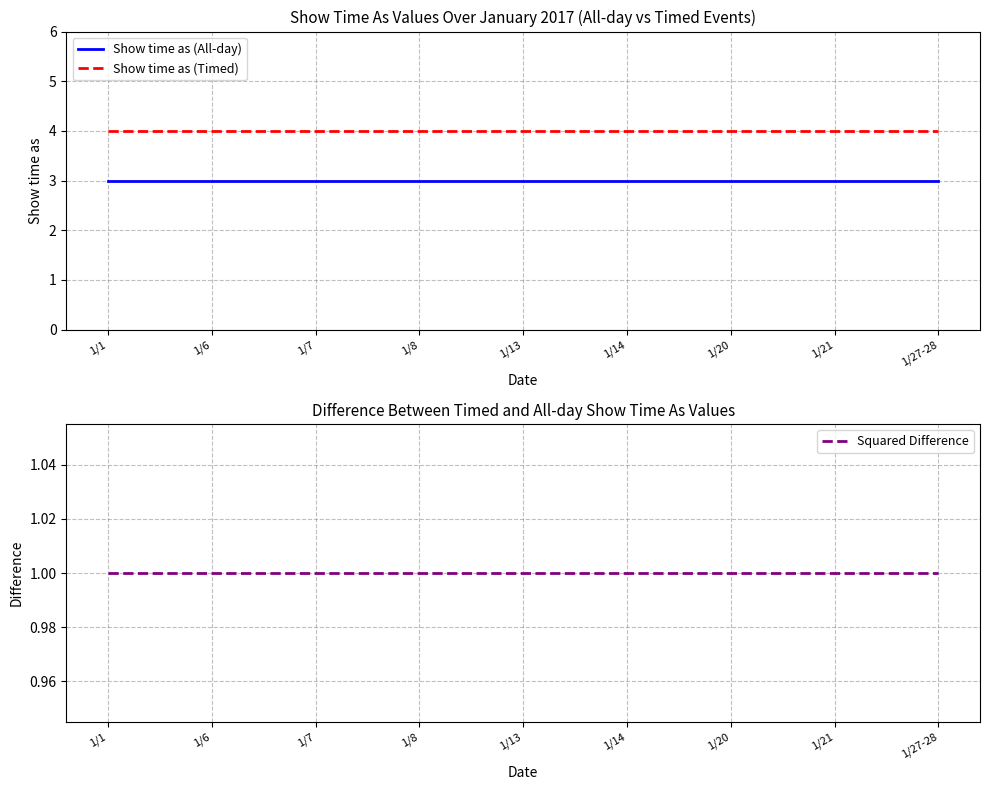

What is the label of the 5th point from the left?

1/13